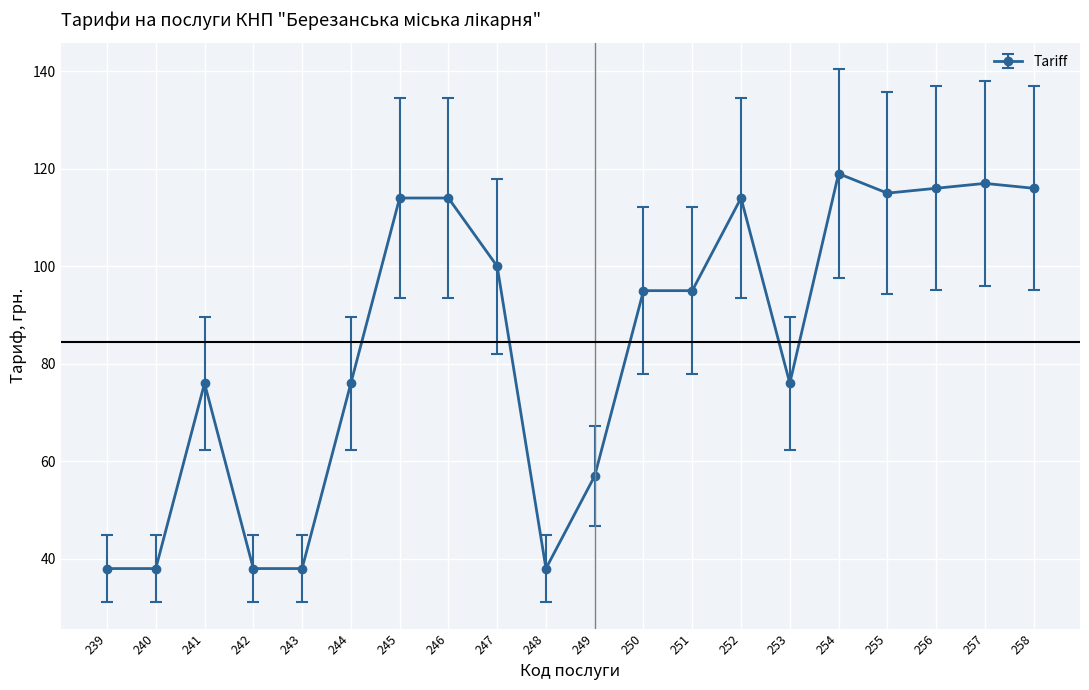

What is the difference between the maximum and minimum values?

81